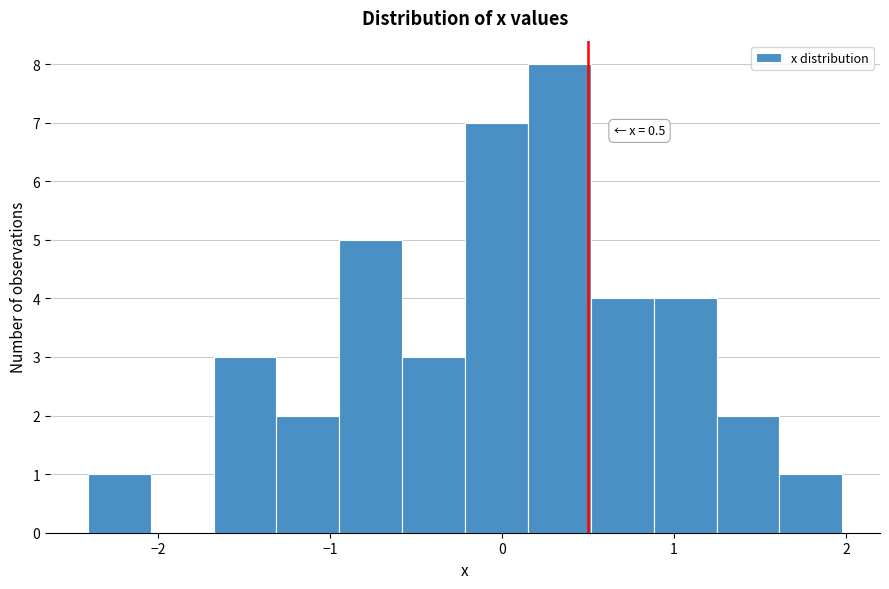

Around what value on the x-axis is the tallest bar? Give the approximate position of its centre, as read against the axis.

0.3